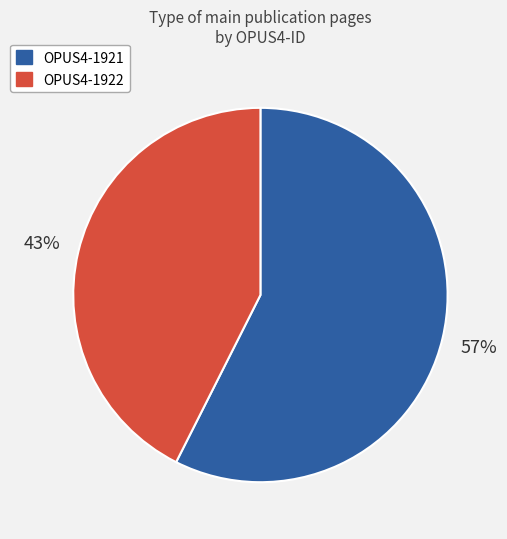

What percentage is the OPUS4-1921 slice, to the nearest percent?

57%